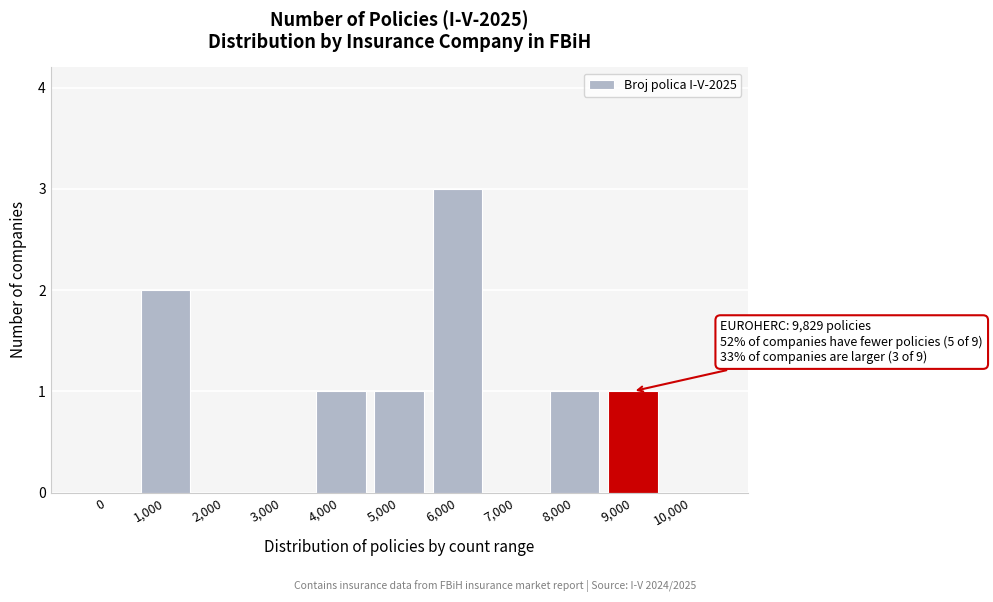

Reading left to right, transcribe all the data shown in this chart.

0=0	1,000=2	2,000=0	3,000=0	4,000=1	5,000=1	6,000=3	7,000=0	8,000=1	9,000=1	10,000=0